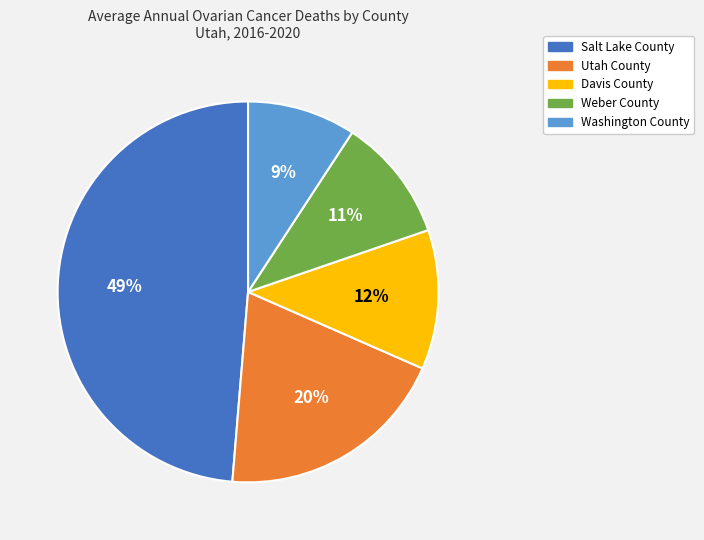

Combined, do Washington County and Utah County account for over 50%?

No